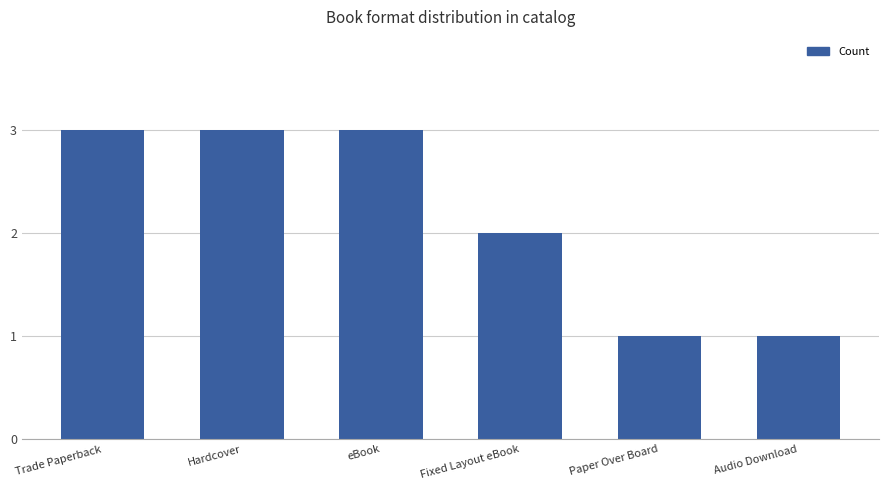

What is the sum of all values?

13